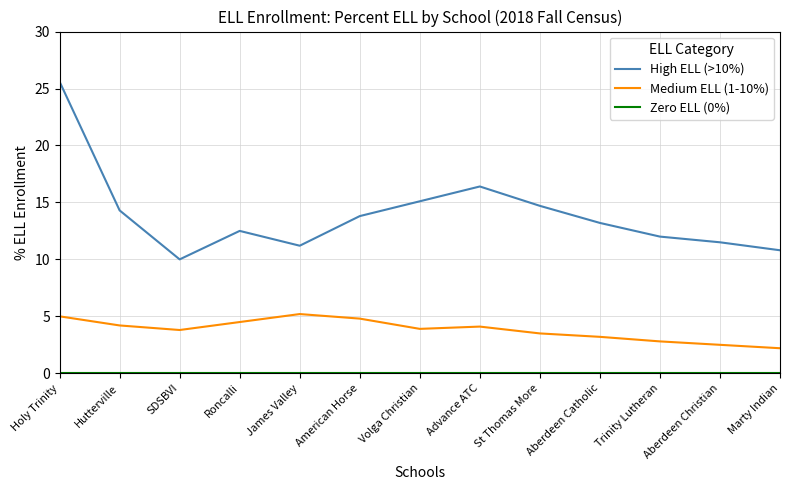

The value of High ELL (>10%) at Holy Trinity is 25.6. True or false?

True